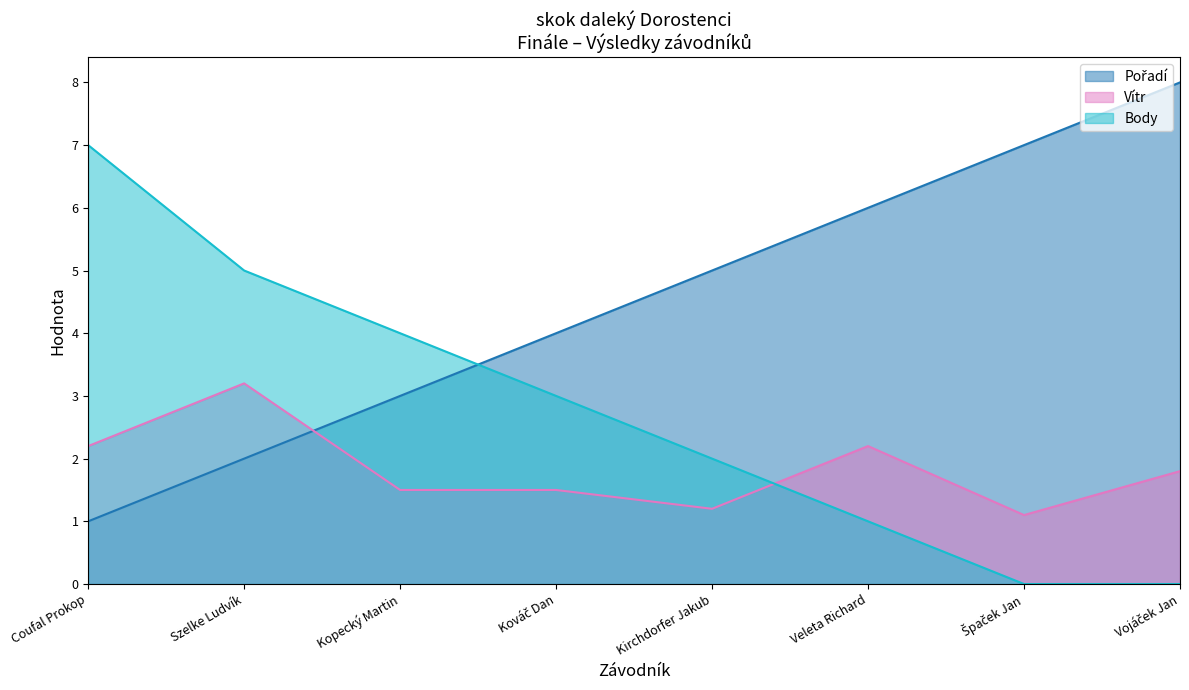

Count the number of data series in this chart.

3